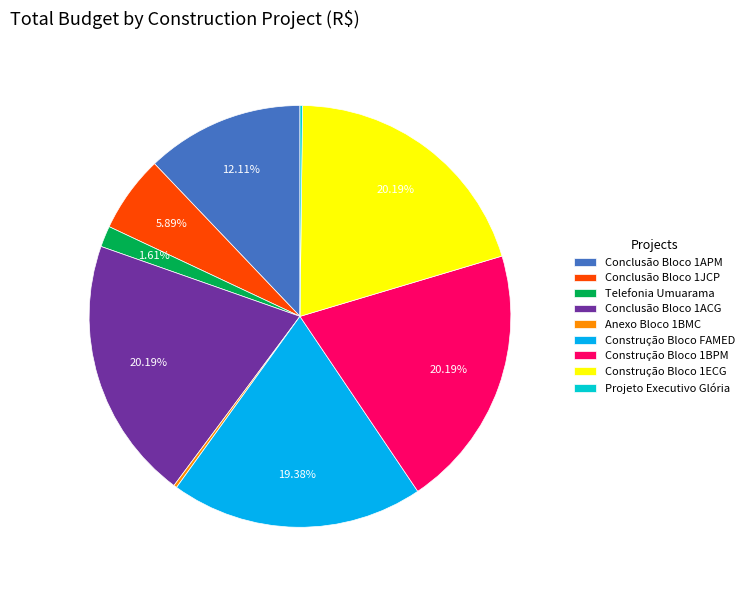

Is the sum of Telefonia Umuarama and Construção Bloco 1ECG greater than half?

No